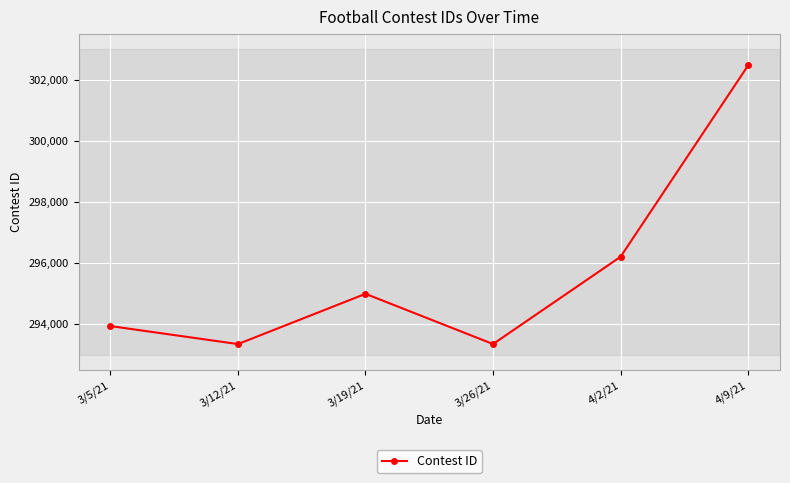

Between 4/2/21 and 3/19/21, which is larger?

4/2/21